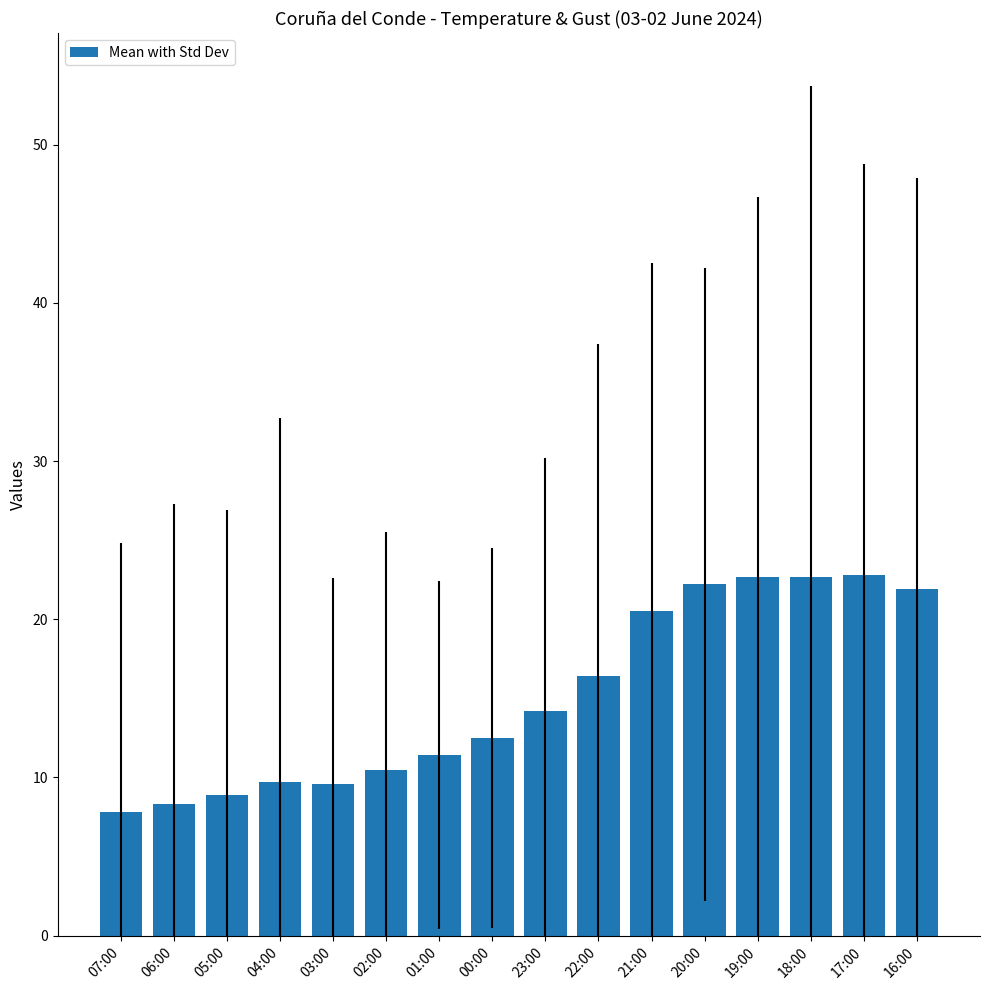

What is the label of the 9th bar from the left?

23:00